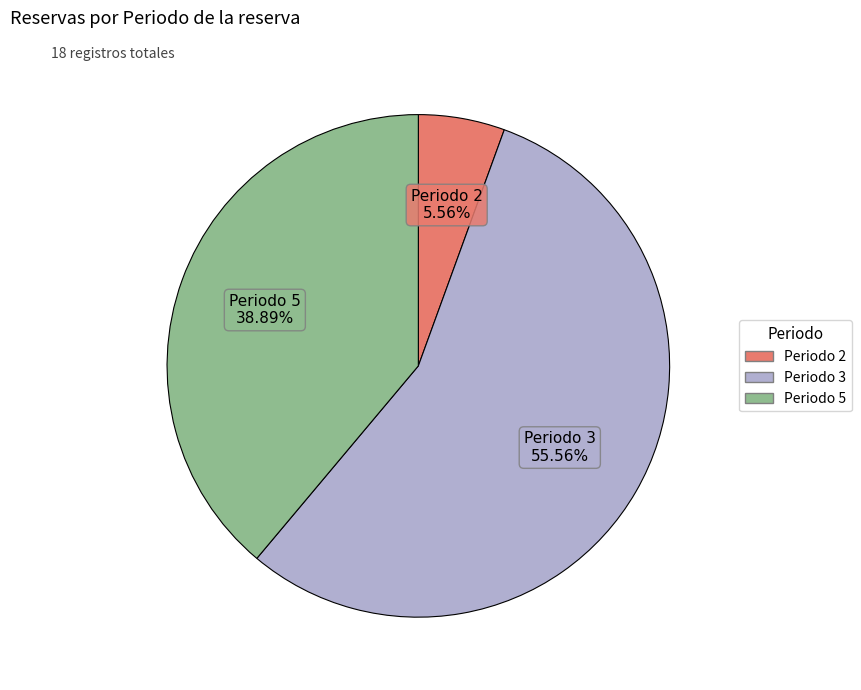

Which category has the biggest portion of the pie?

Periodo 3